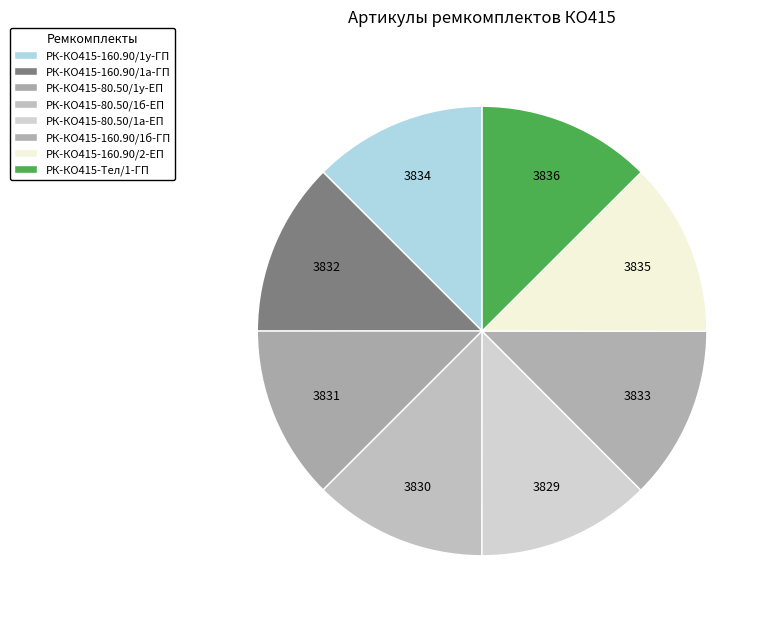

To the nearest percent, what percentage of the pie is РК-КО415-80.50/1а-ЕП?

12%